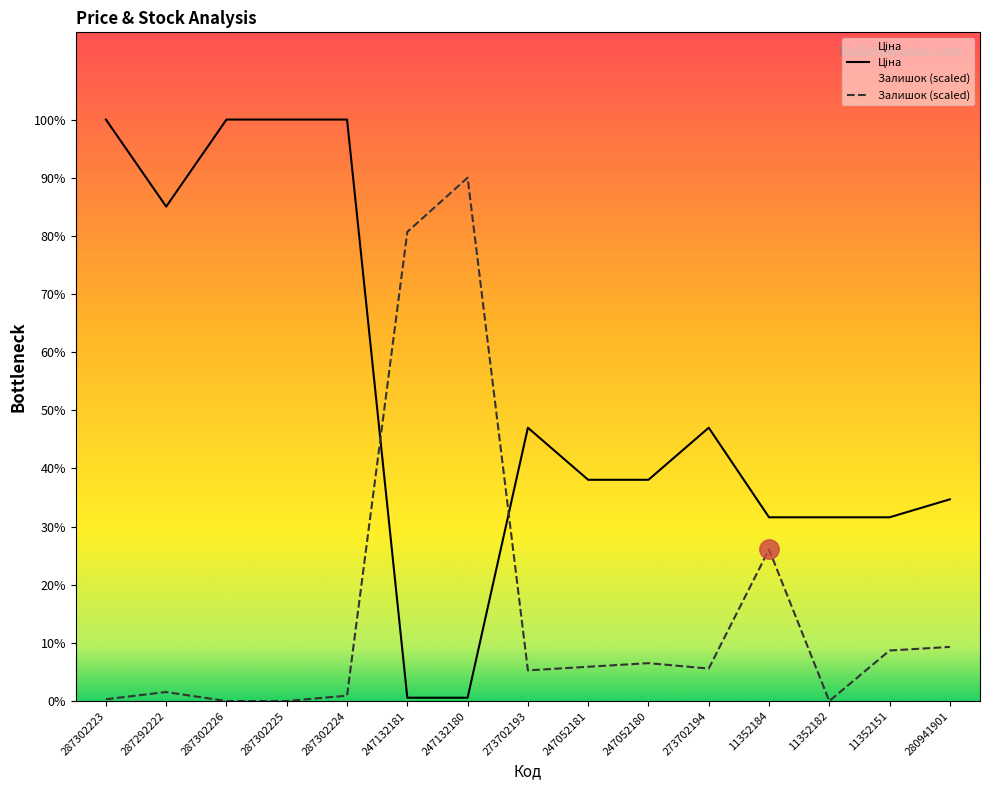

What is the sum of the Ціна values at 287292222 and 11352182?

23543.8